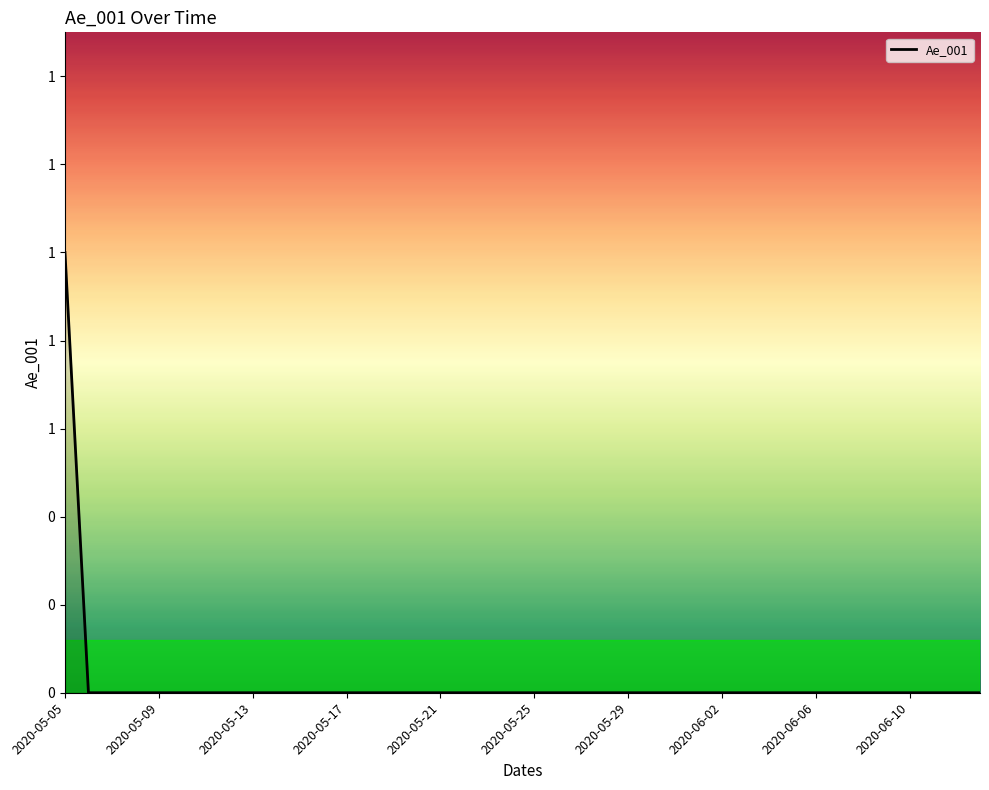

Does the chart have visible grid lines?

No